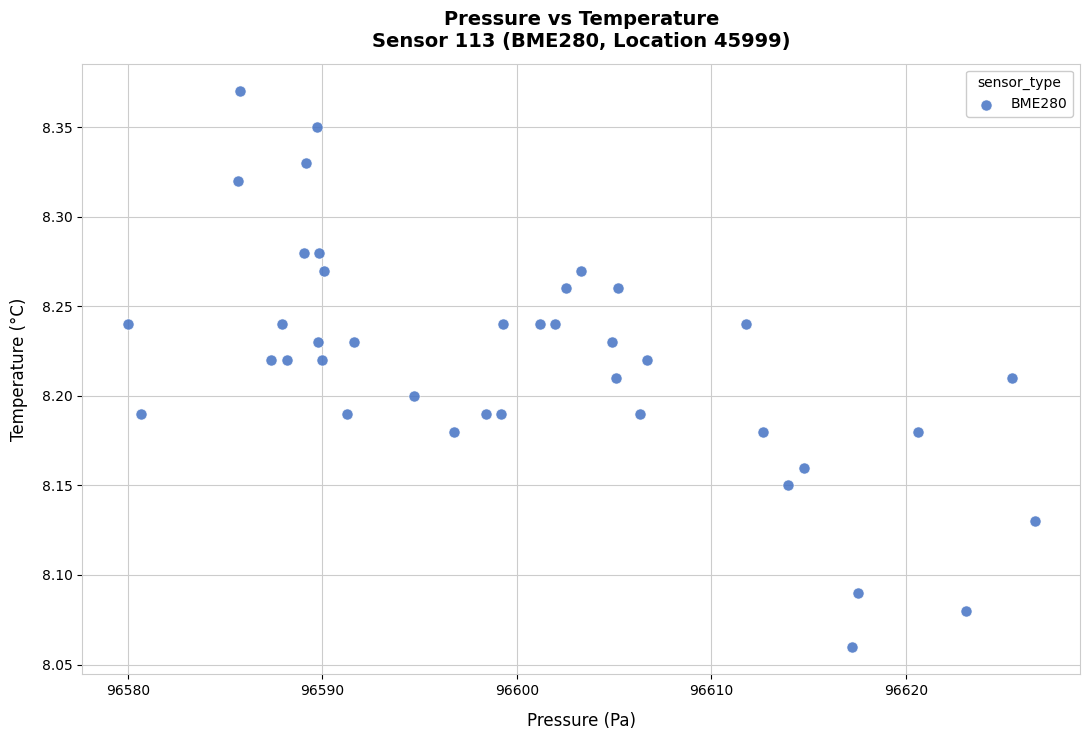

What is the range of X values (max minus min)?

46.6